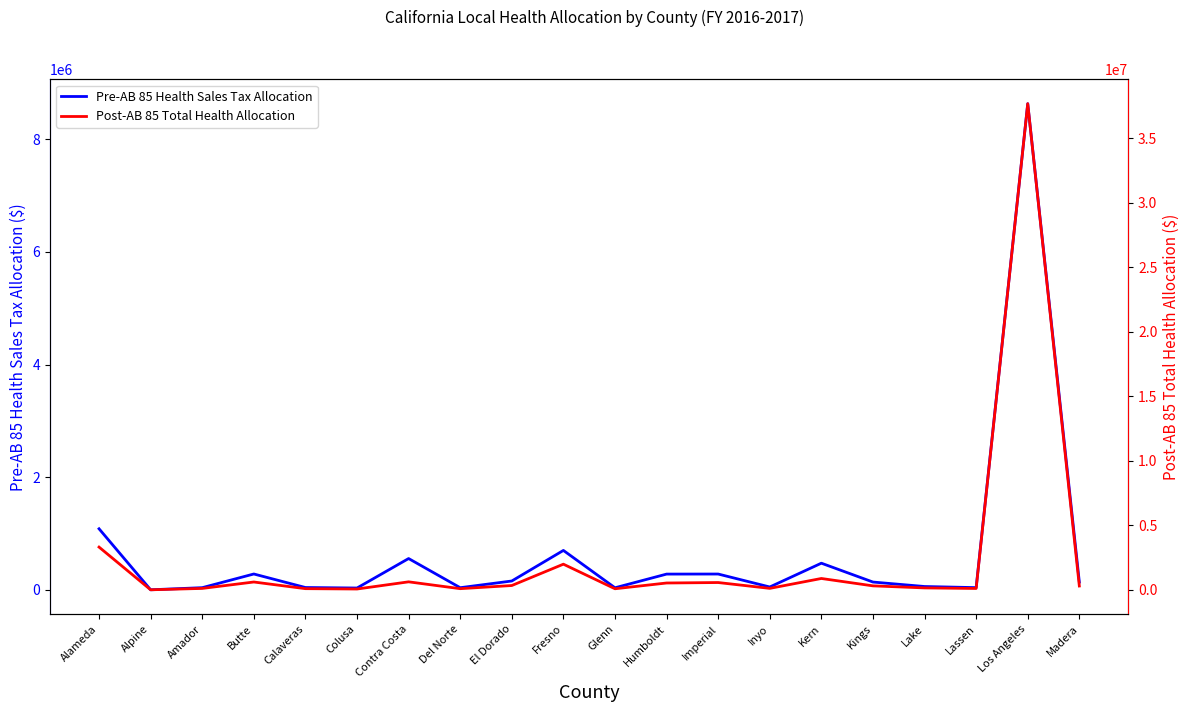

What is the label of the 8th point from the left?

Del Norte